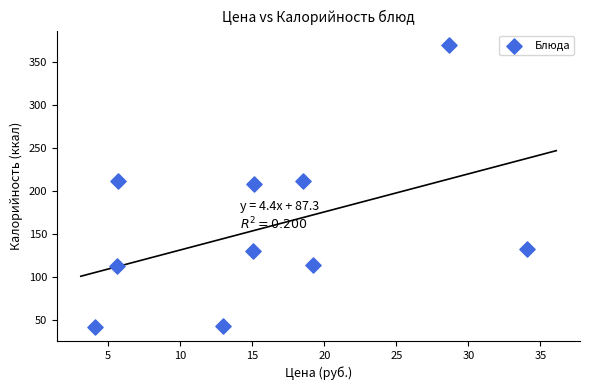

What is the range of X values (max minus min)?

30.0